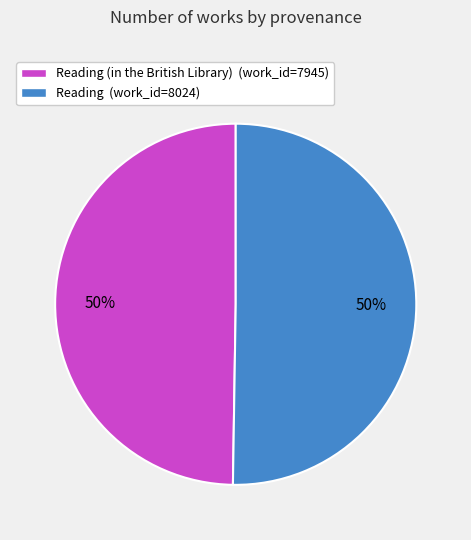

How many segments does this pie chart have?

2